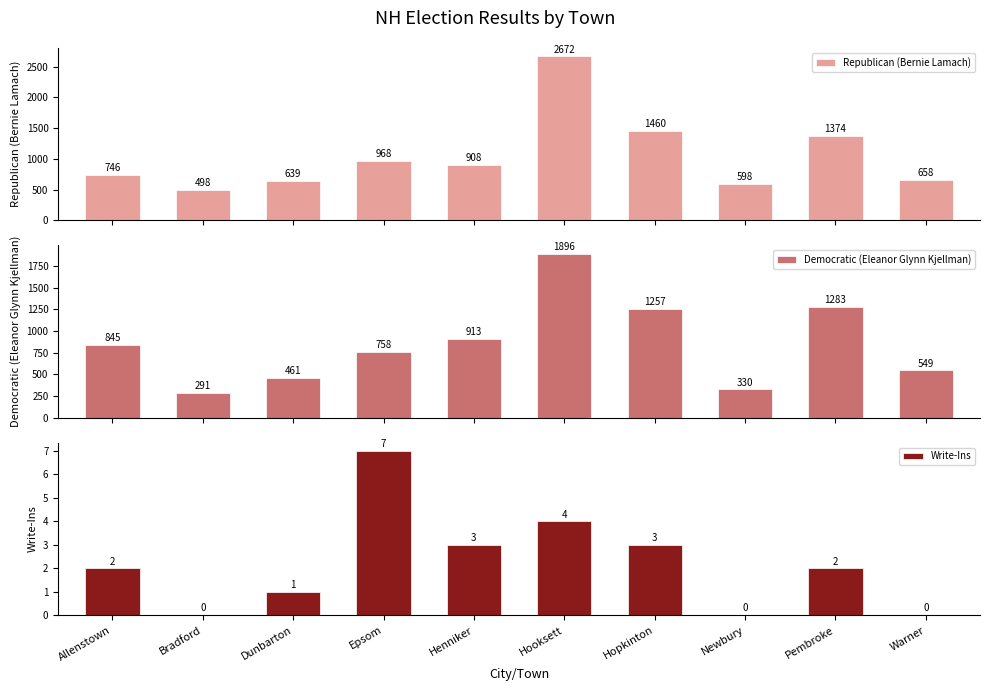

What is the value of the Democratic (Eleanor Glynn Kjellman) bar at the 5th from the left?

913